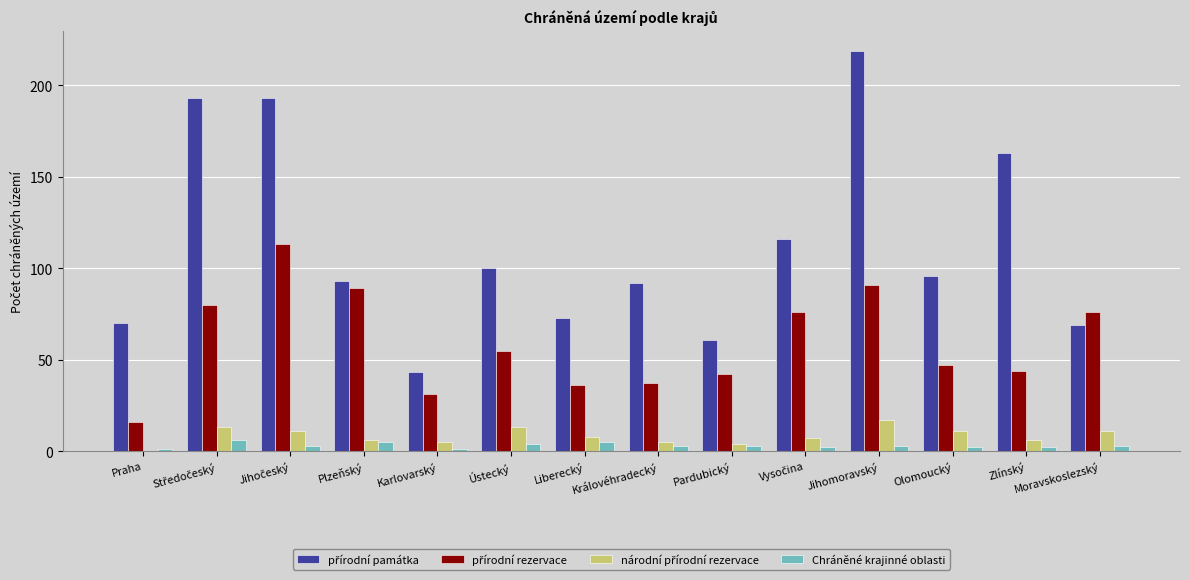

At which category does the chart reach its peak across all series?

Jihomoravský